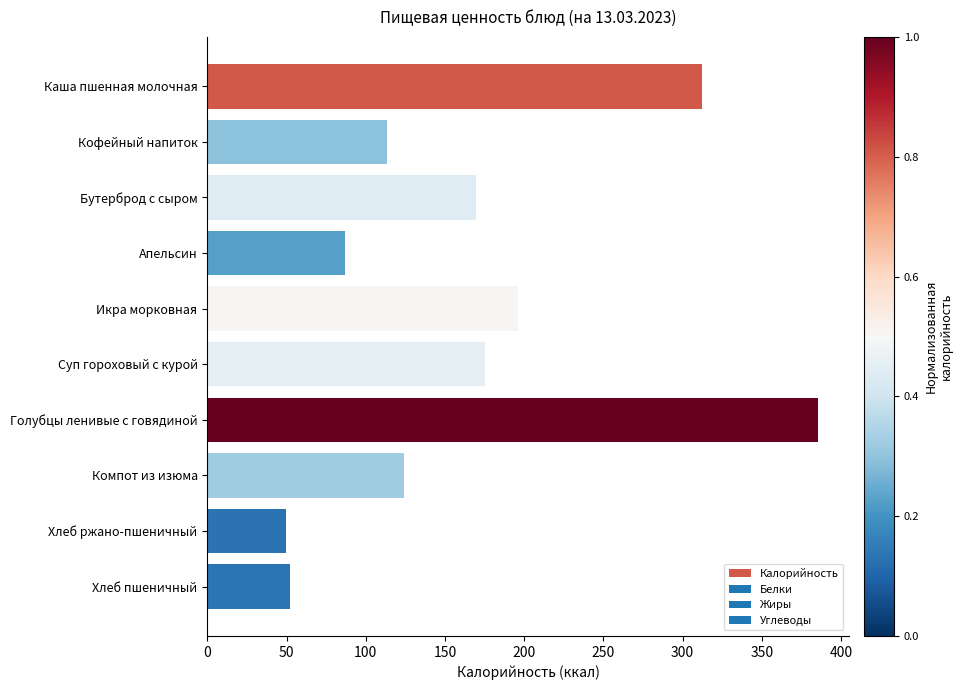

How many series are shown in this chart?

1